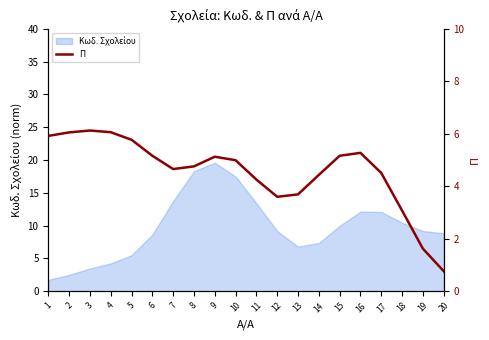

What is the sum of all values?

91.0